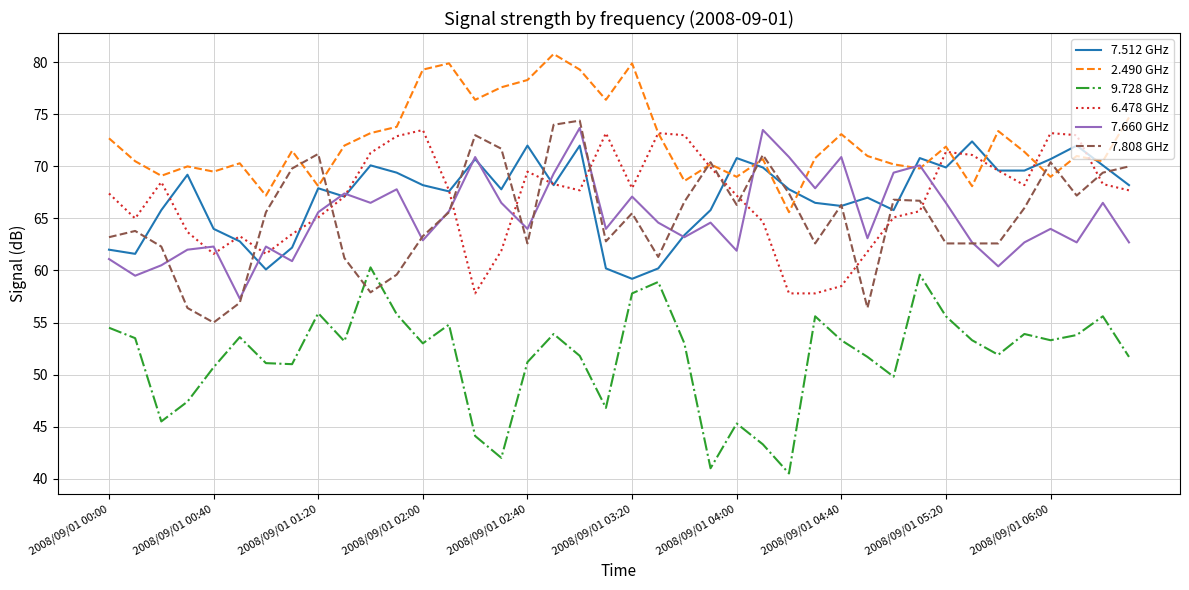

What is the difference between the maximum and second lowest values in the 9.728 GHz series?

19.3